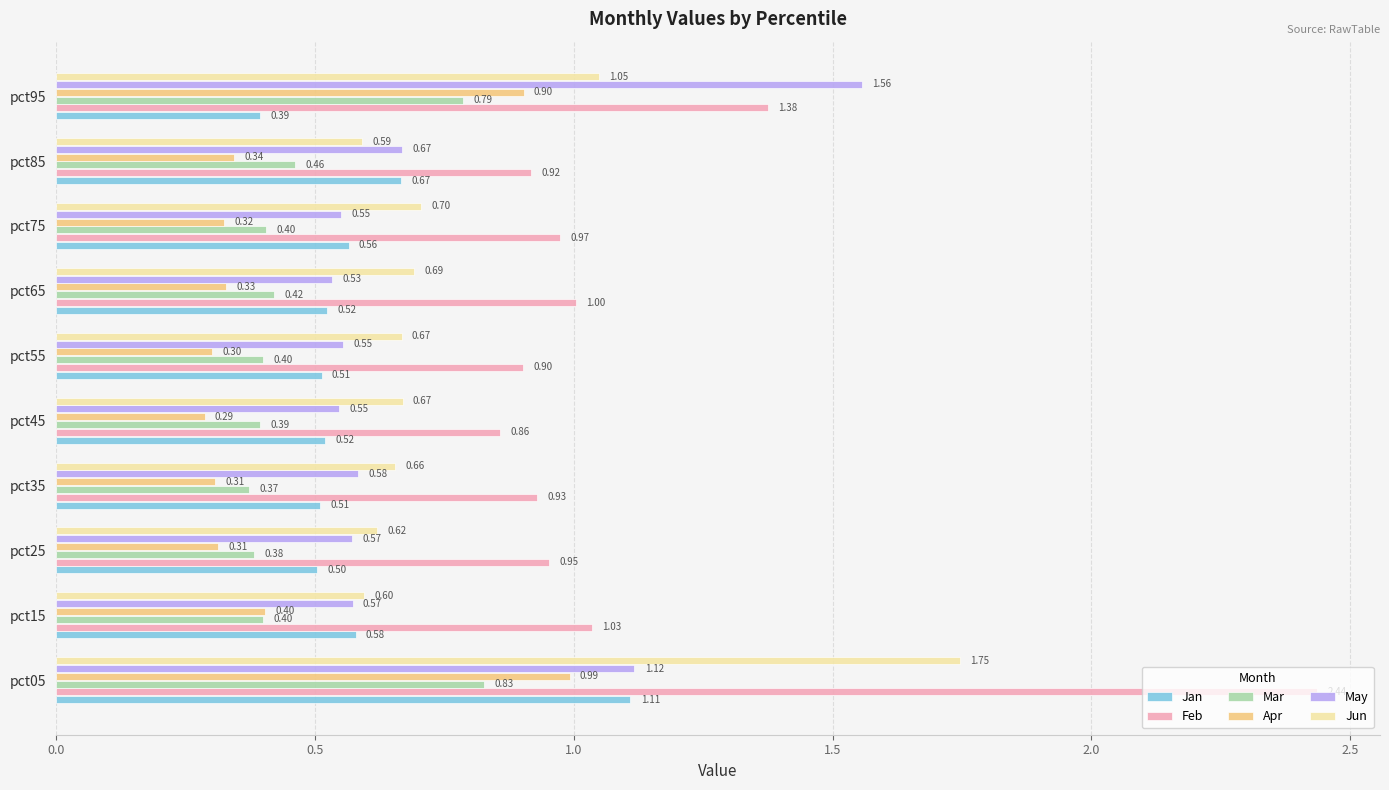

Rank the series at pct55 from lowest to highest value.

Apr, Mar, Jan, May, Jun, Feb